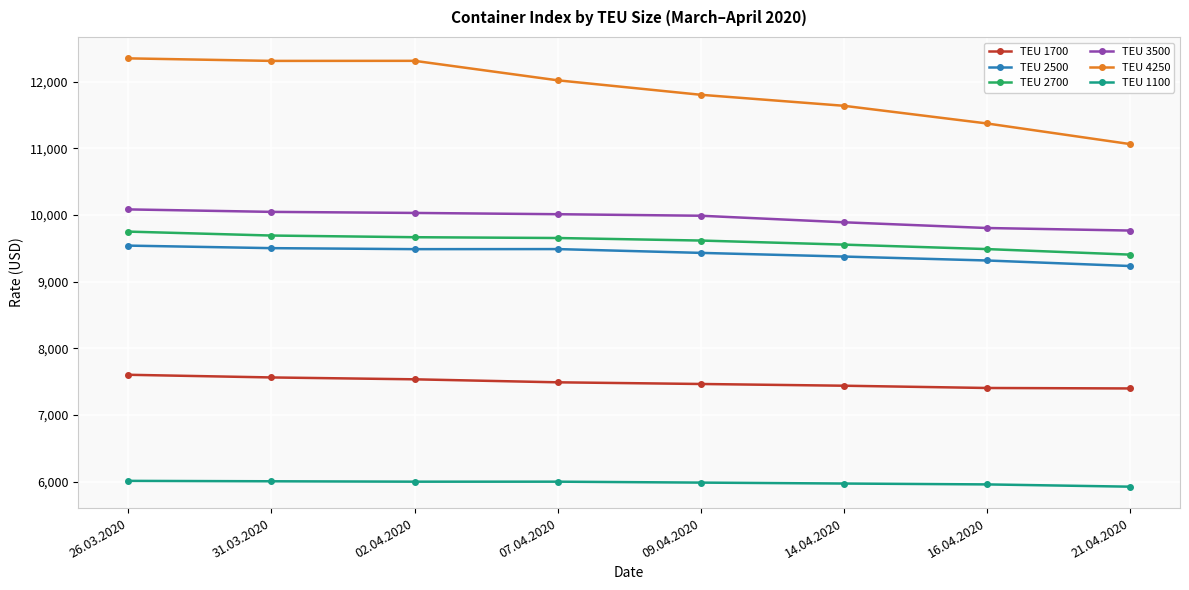

What is the total value across all series at 02.04.2020?

55041